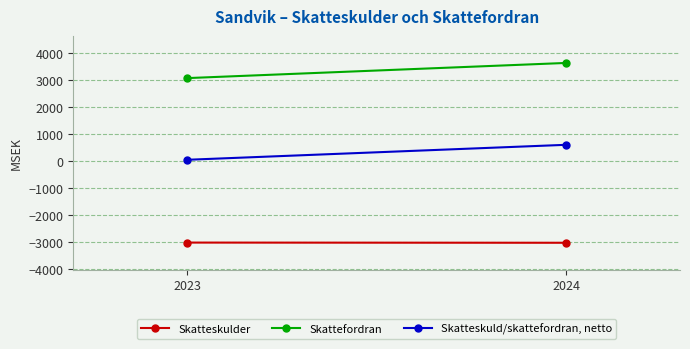

List the labels in order of Skatteskulder value, smallest first.

2024, 2023